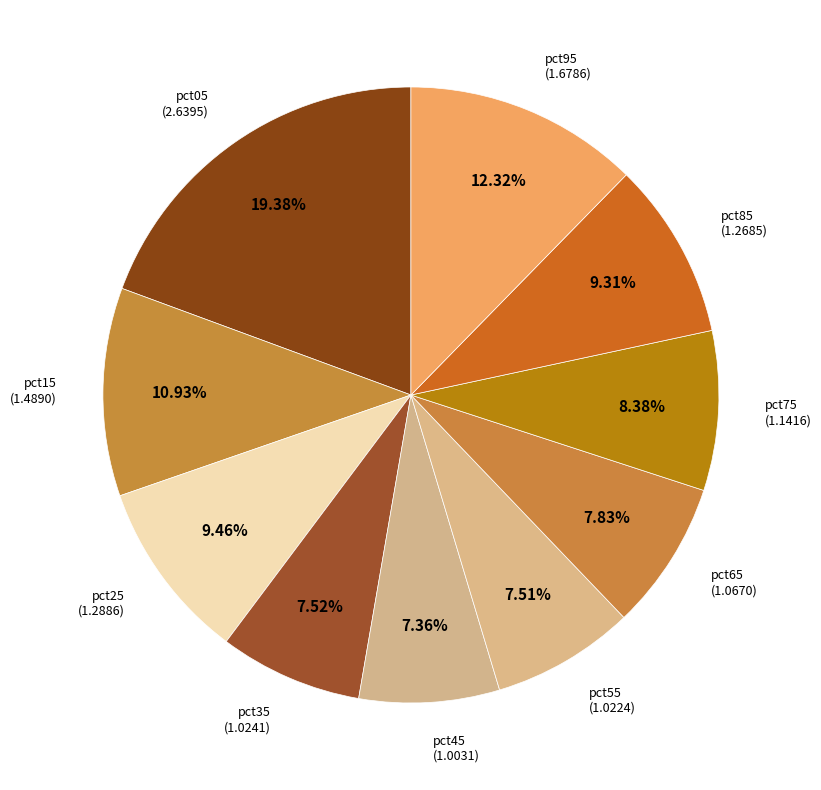

How many slices are in this pie chart?

10